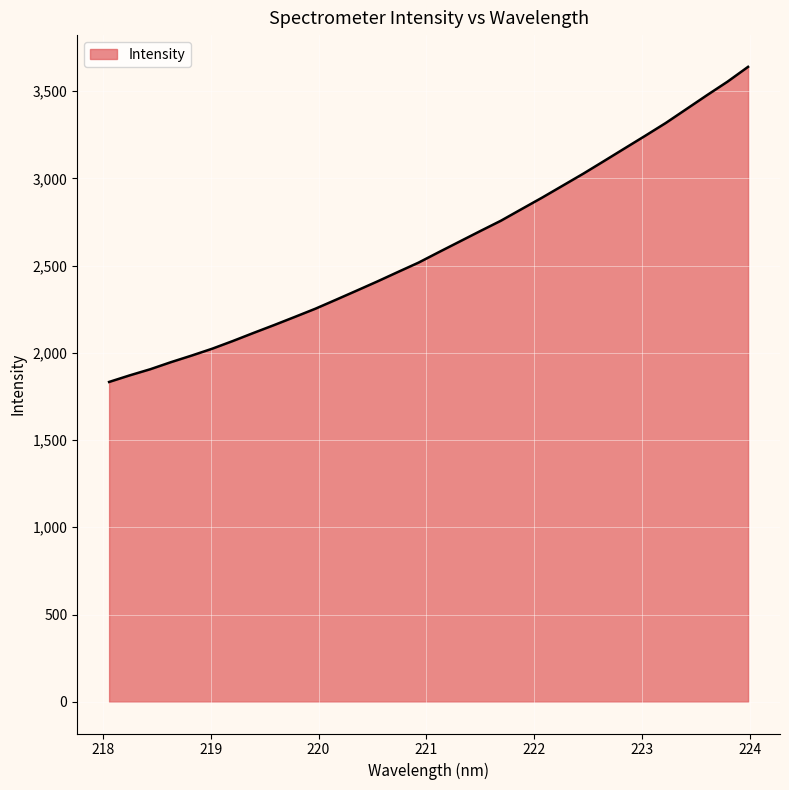

Does the chart display data point markers on the line(s)?

No